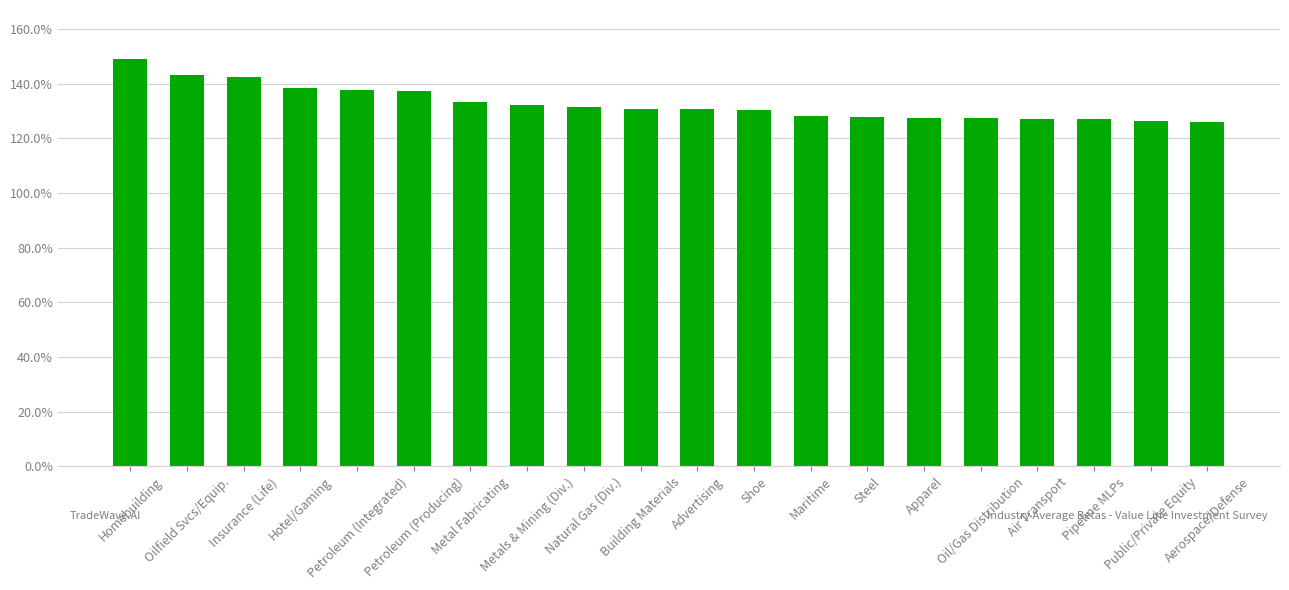

List the labels in order of value, largest first.

Homebuilding, Oilfield Svcs/Equip., Insurance (Life), Hotel/Gaming, Petroleum (Integrated), Petroleum (Producing), Metal Fabricating, Metals & Mining (Div.), Natural Gas (Div.), Building Materials, Advertising, Shoe, Maritime, Steel, Apparel, Oil/Gas Distribution, Air Transport, Pipeline MLPs, Public/Private Equity, Aerospace/Defense